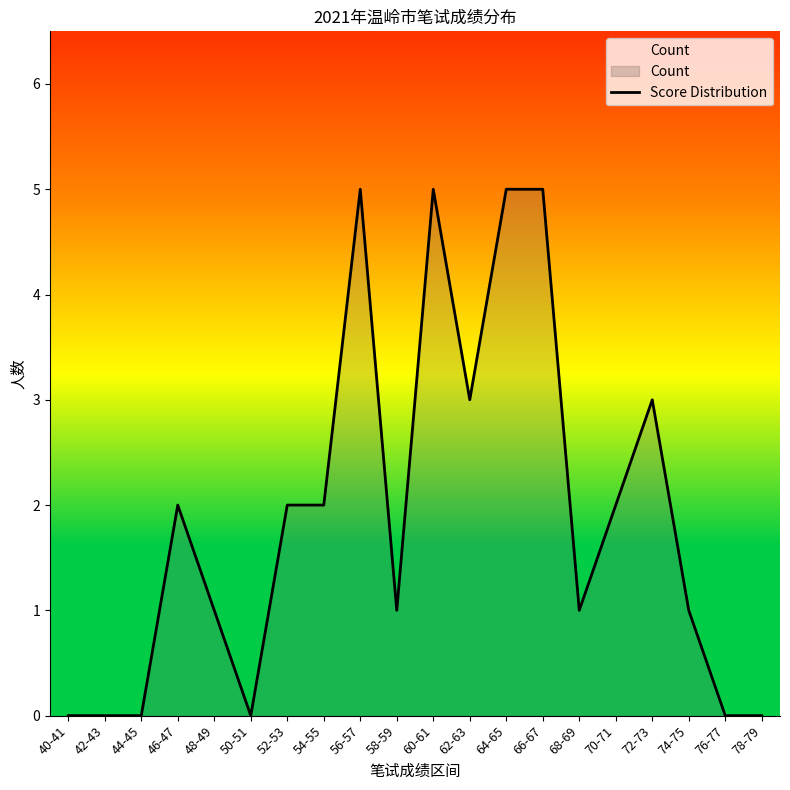

Reading right to left, what are all the values shown in this chart?

0	0	1	3	2	1	5	5	3	5	1	5	2	2	0	1	2	0	0	0